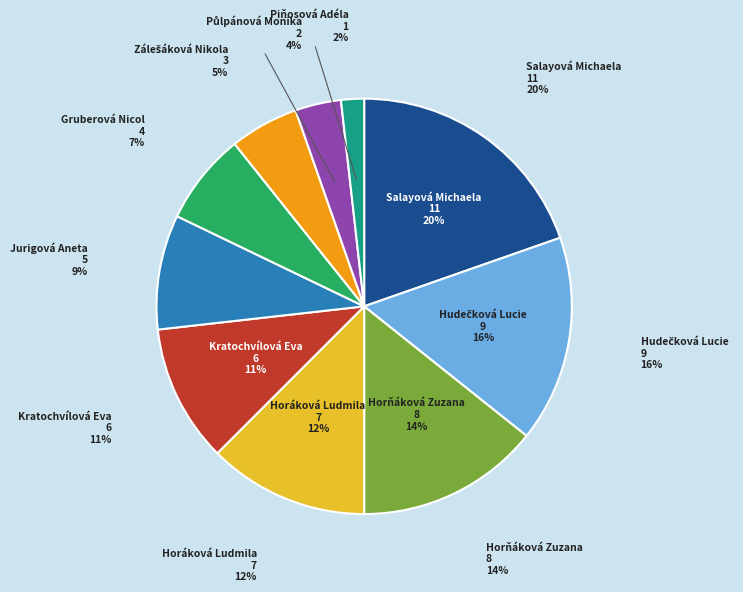

What is the change in value from Horňáková Zuzana to Gruberová Nicol?

-4